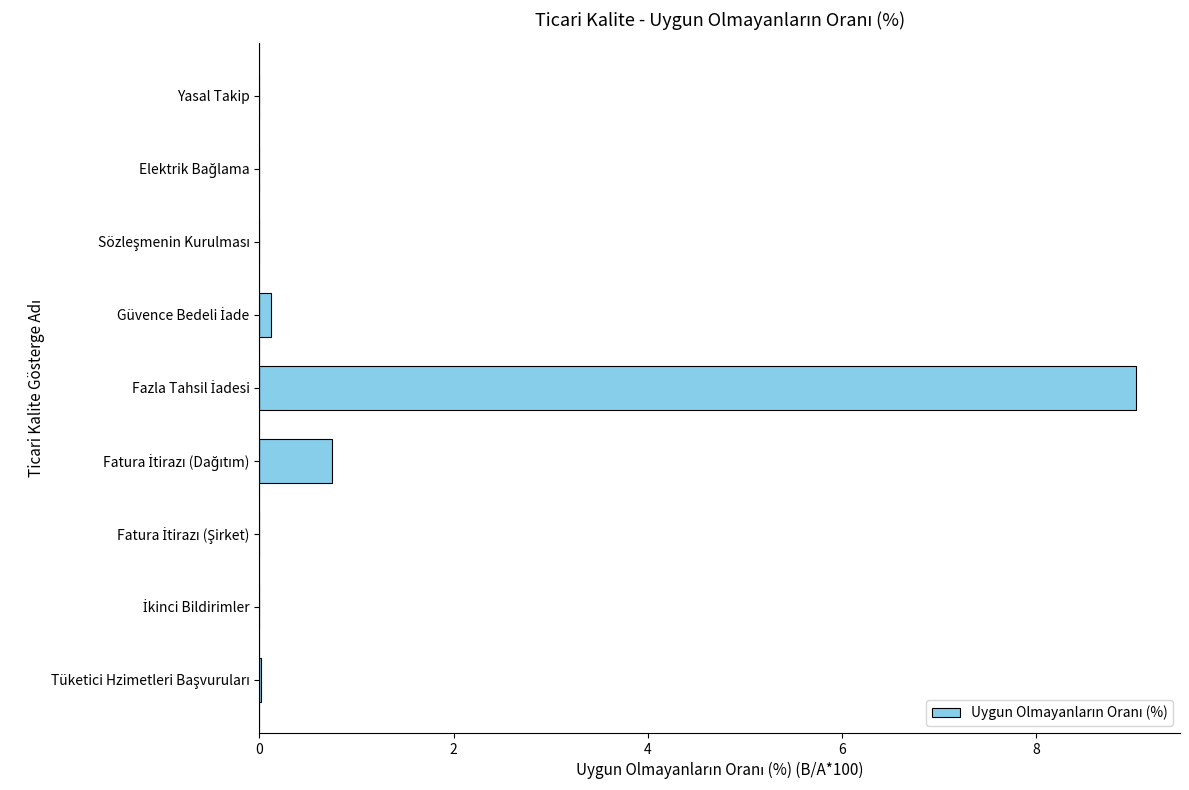

Are the bars horizontal?

Yes